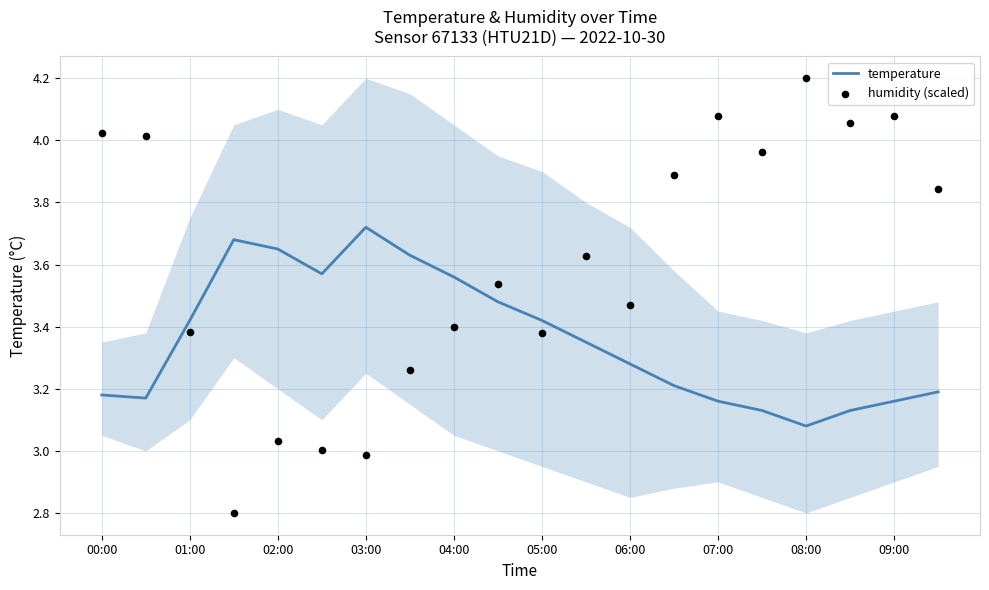

Which series contains the lowest Y value?

humidity (scaled)